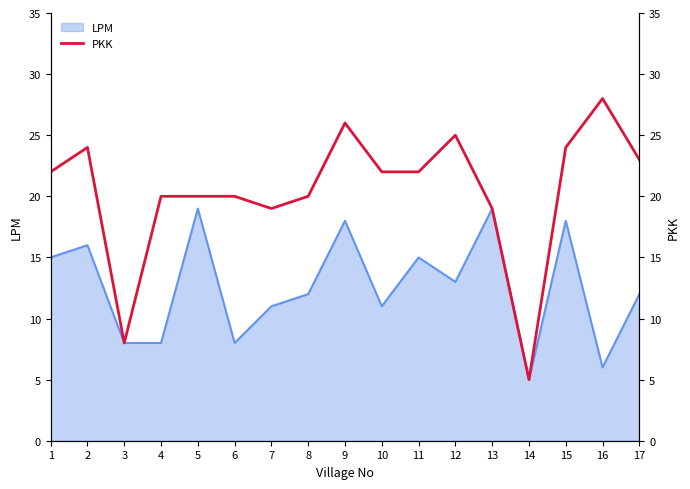

The LPM series shows 11 at 13. True or false?

False